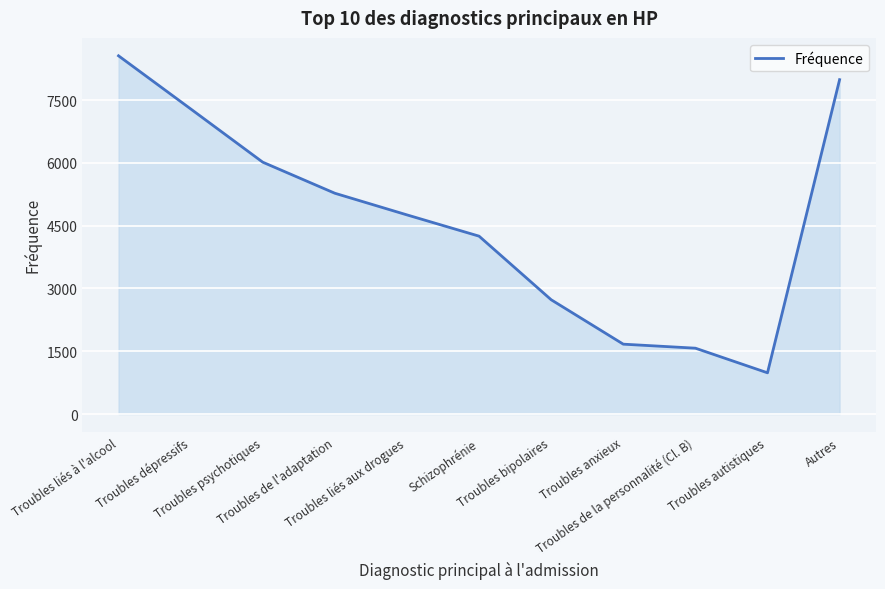

List the labels in order of value, largest first.

Troubles liés à l'alcool, Autres, Troubles dépressifs, Troubles psychotiques, Troubles de l'adaptation, Troubles liés aux drogues, Schizophrénie, Troubles bipolaires, Troubles anxieux, Troubles de la personnalité (Cl. B), Troubles autistiques